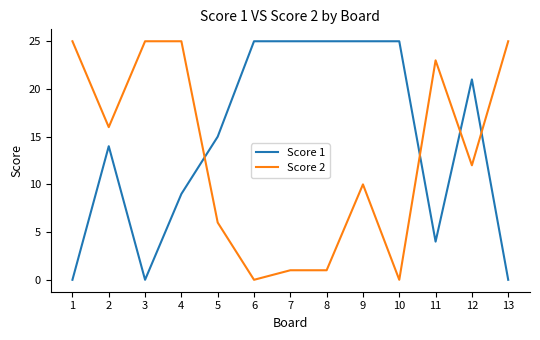

Reading right to left, what are all the values shown in this chart?

Score 1: 13=0	12=21	11=4	10=25	9=25	8=25	7=25	6=25	5=15	4=9	3=0	2=14	1=0
Score 2: 13=25	12=12	11=23	10=0	9=10	8=1	7=1	6=0	5=6	4=25	3=25	2=16	1=25